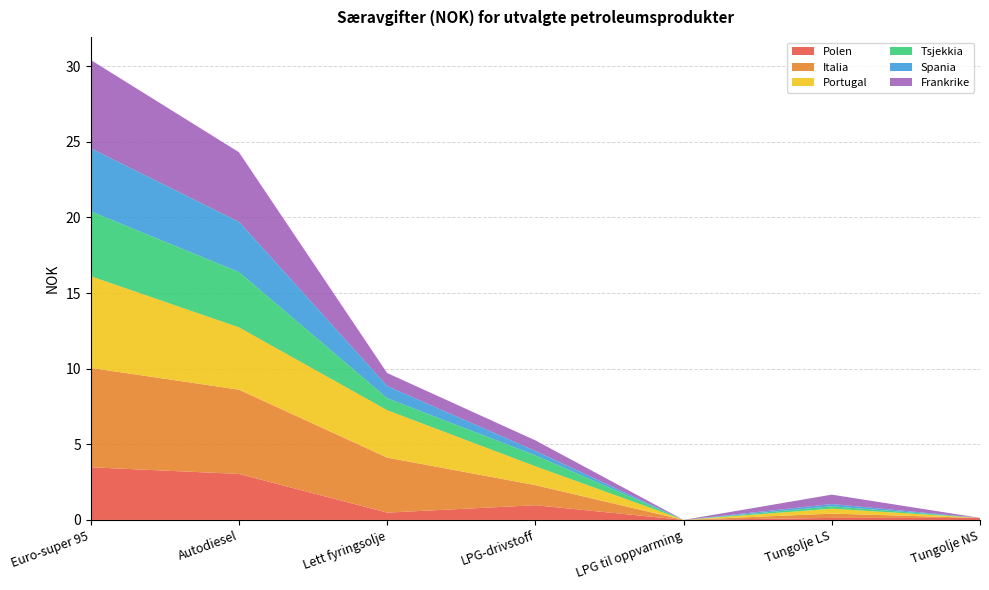

Reading left to right, extract all data points from this chart.

Polen: 3.5	3.0	0.5	1.0	0.0	0.1	0.1
Italia: 6.6	5.6	3.6	1.3	0.0	0.3	0.0
Portugal: 6.1	4.1	3.1	1.2	0.0	0.3	0.0
Tsjekkia: 4.3	3.7	0.8	0.7	0.0	0.2	0.0
Spania: 4.2	3.3	0.8	0.3	0.0	0.1	0.0
Frankrike: 5.8	4.6	0.9	0.7	0.0	0.6	0.0